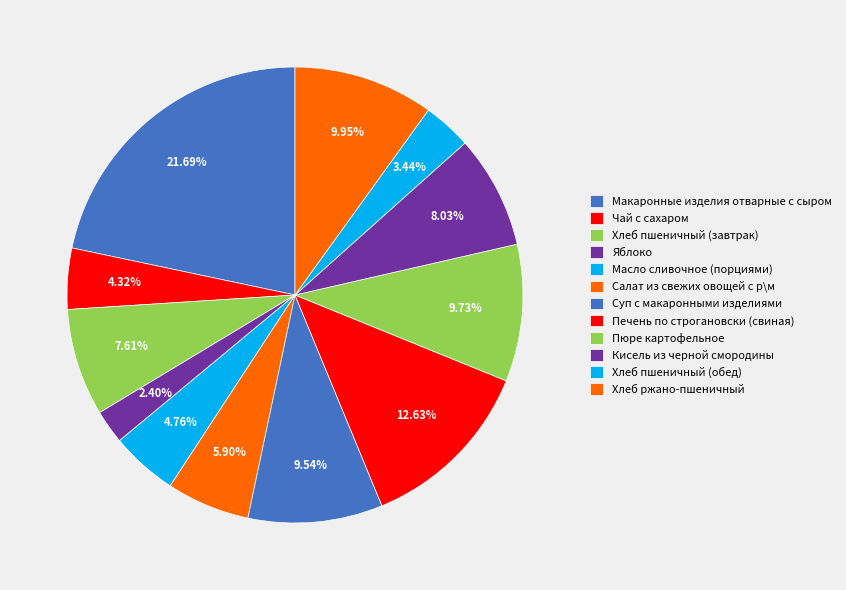

To the nearest percent, what is the difference between the largest and smallest slice percentages?

19%